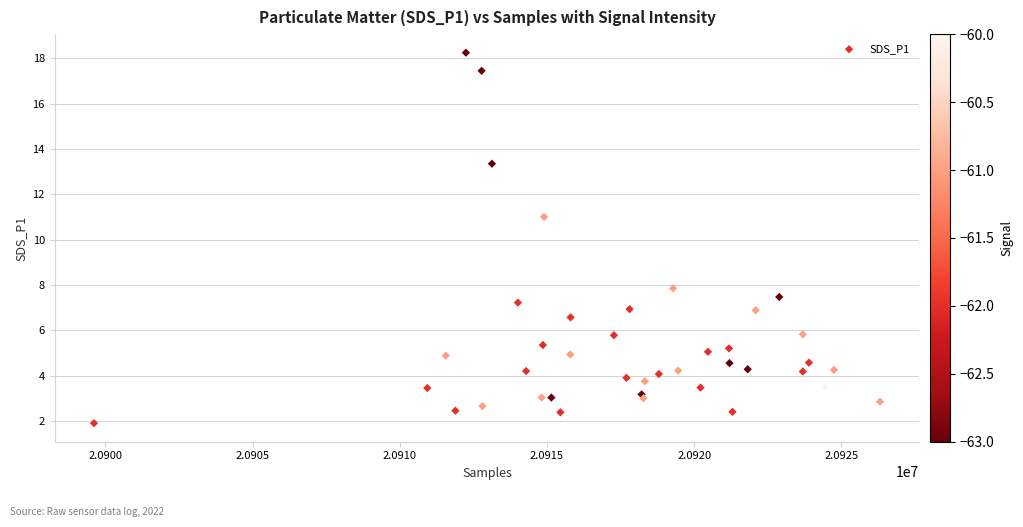

What Y value in the scatter plot is closest to 10?

11.0